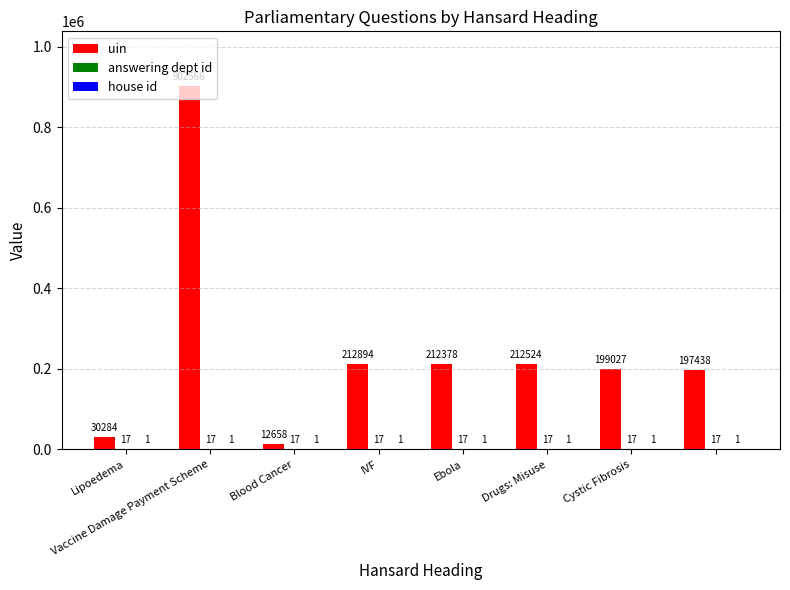

What is the sum of all uin values?

1979769